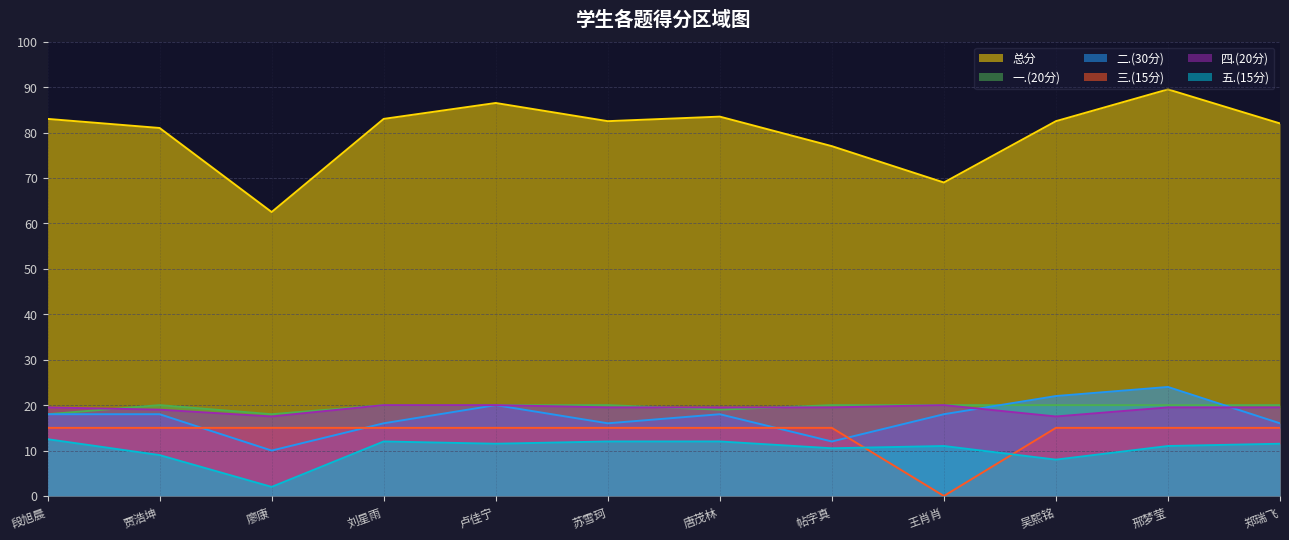

Reading left to right, what are all the values shown in this chart?

总分: 83.0	81.0	62.5	83.0	86.5	82.5	83.5	77.0	69.0	82.5	89.5	82.0
一.(20分): 18.0	20.0	18.0	20.0	20.0	20.0	19.0	20.0	20.0	20.0	20.0	20.0
二.(30分): 18.0	18.0	10.0	16.0	20.0	16.0	18.0	12.0	18.0	22.0	24.0	16.0
三.(15分): 15.0	15.0	15.0	15.0	15.0	15.0	15.0	15.0	0.0	15.0	15.0	15.0
四.(20分): 19.5	19.0	17.5	20.0	20.0	19.5	19.5	19.5	20.0	17.5	19.5	19.5
五.(15分): 12.5	9.0	2.0	12.0	11.5	12.0	12.0	10.5	11.0	8.0	11.0	11.5